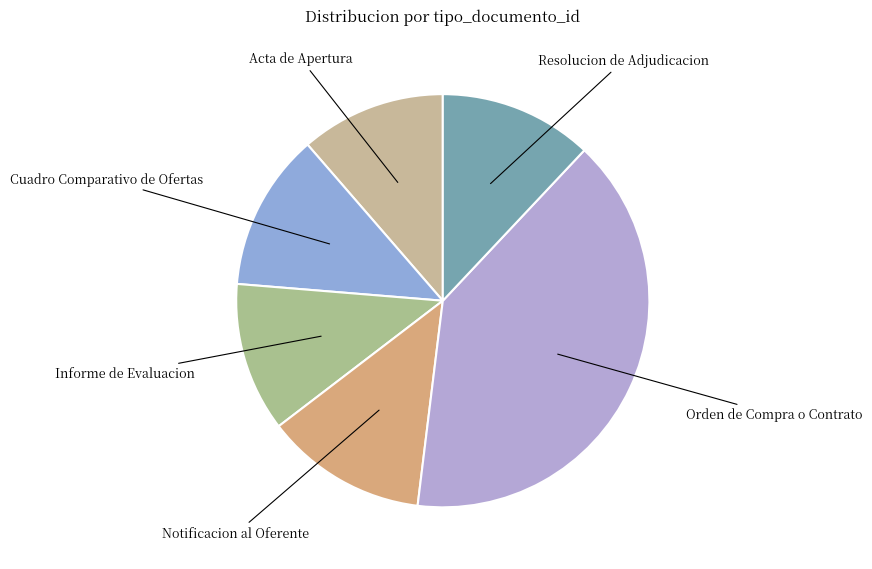

Count the number of slices in the pie.

6